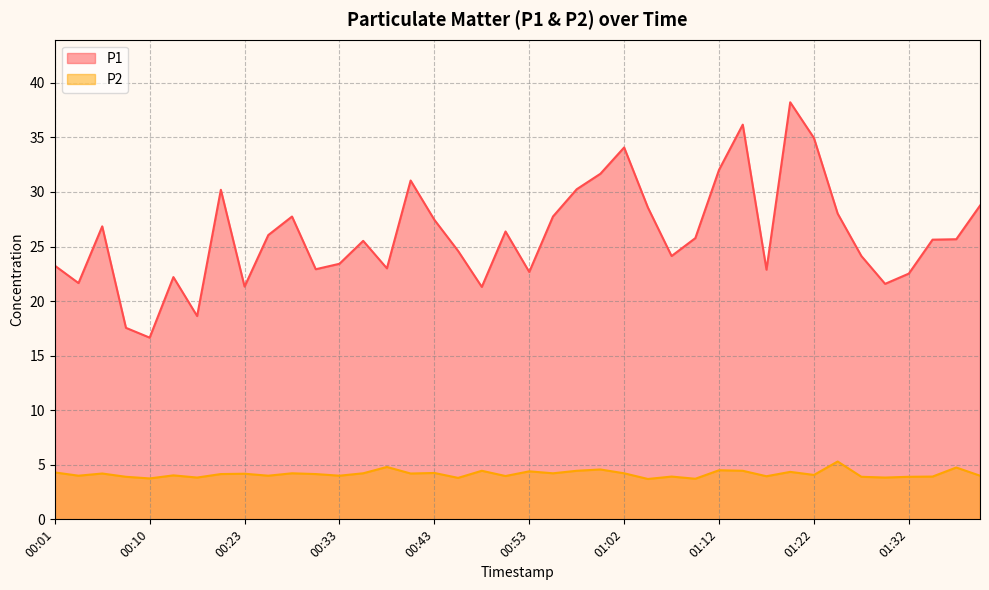

Which series has the widest spread of values?

P1